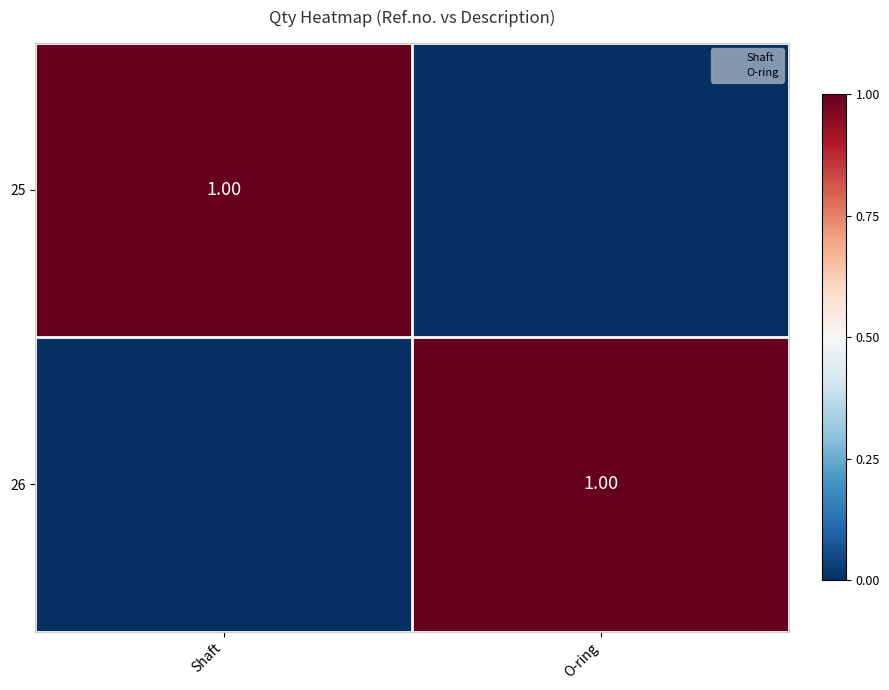

How many categories are shown in the chart?

2